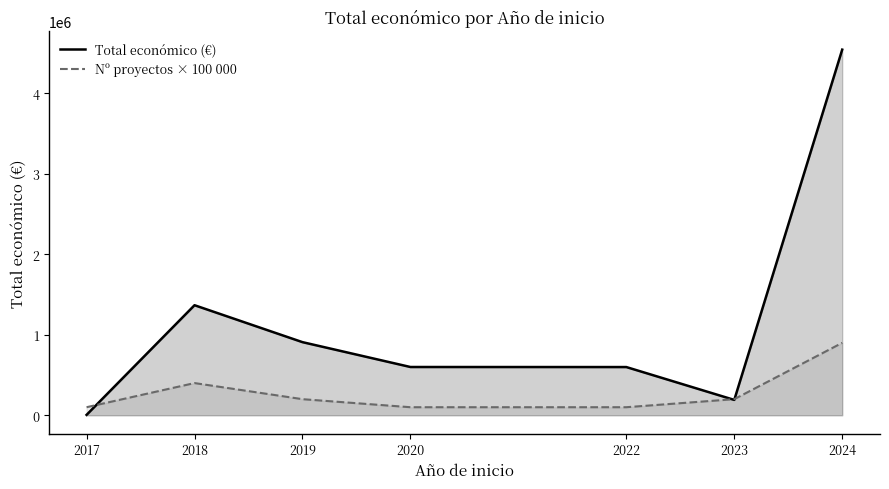

True or false: Total económico (€) and Nº proyectos × 100 000 cross at least once.

True